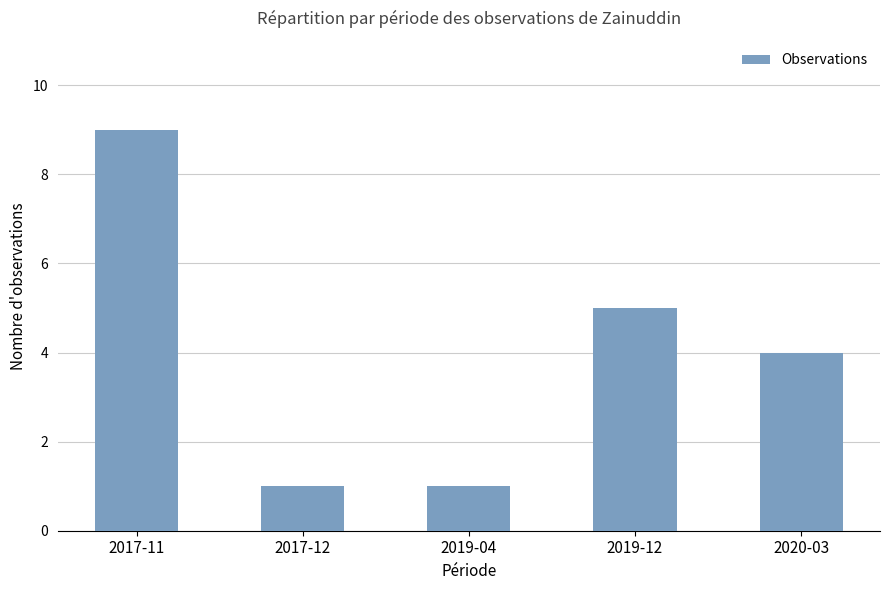

What is the difference between the second highest and minimum values?

4